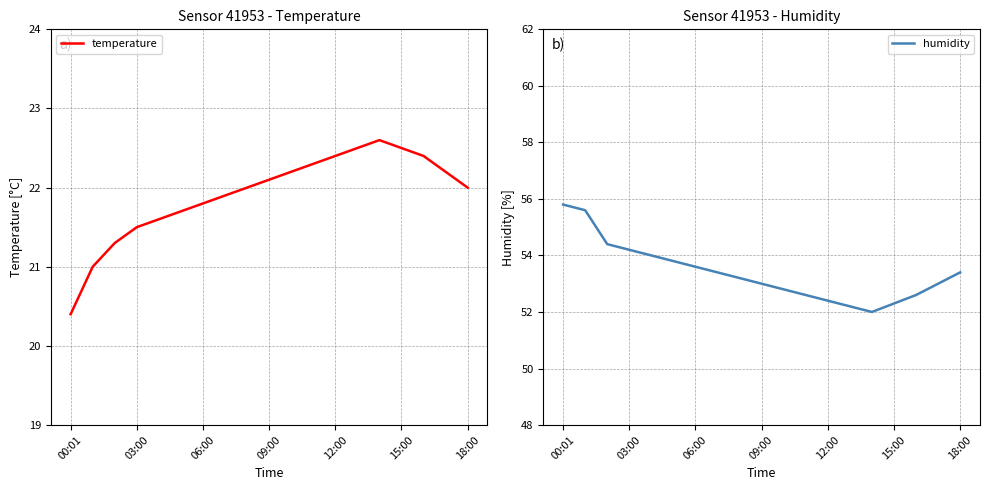

Read the temperature value at 09:00.

22.1